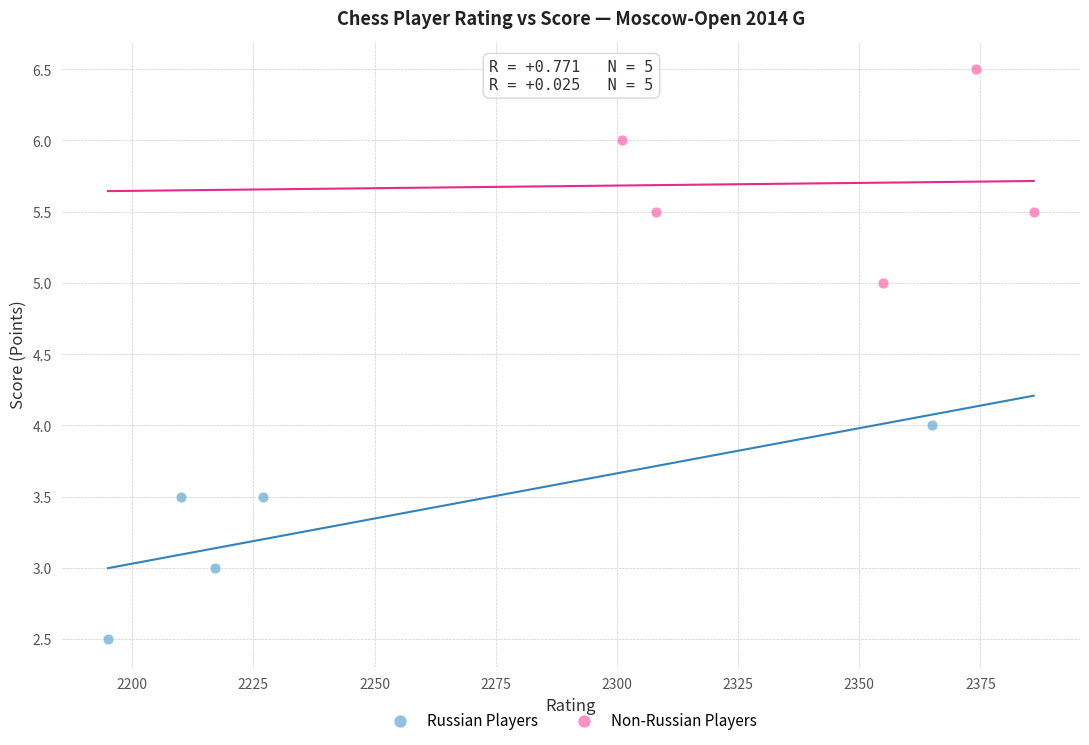

Which series contains the highest Y value?

Non-Russian Players